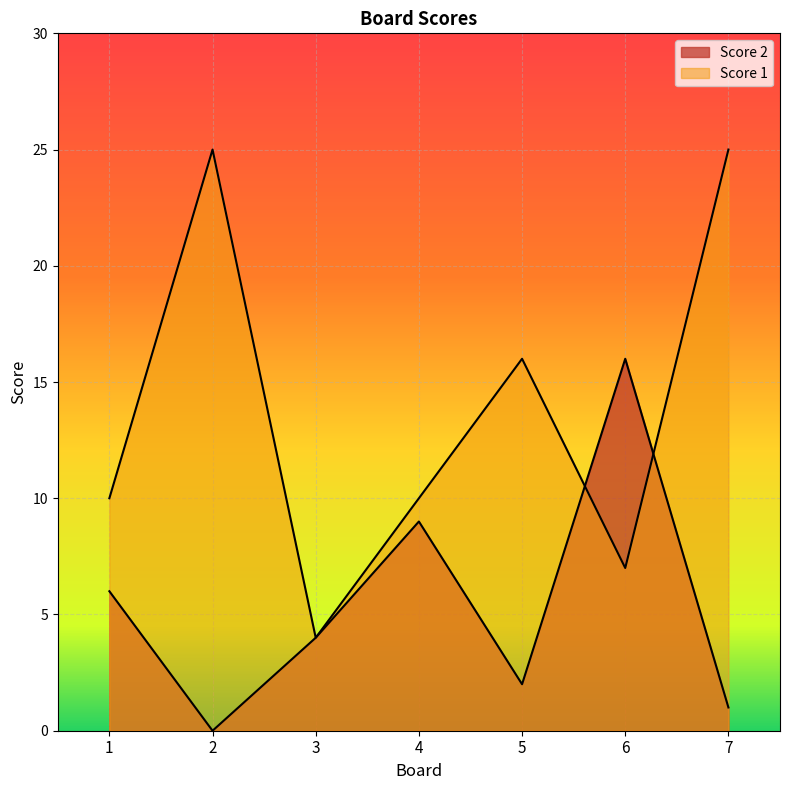

At which category does the chart reach its minimum across all series?

2